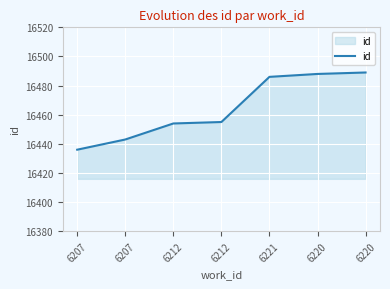

What is the label of the 4th point from the left?

6212